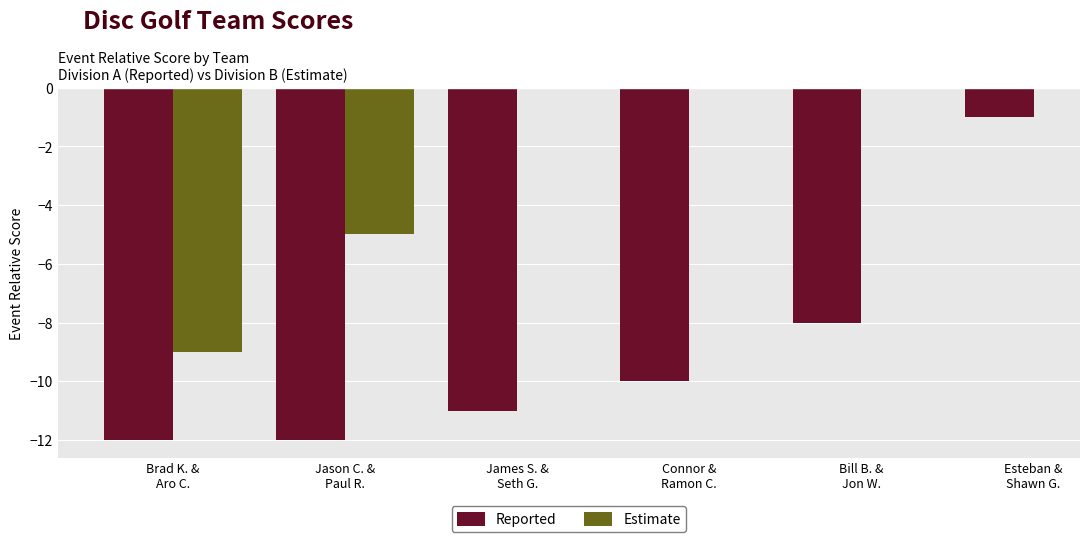

At which label does Estimate reach its minimum?

Brad K. &
Aro C.